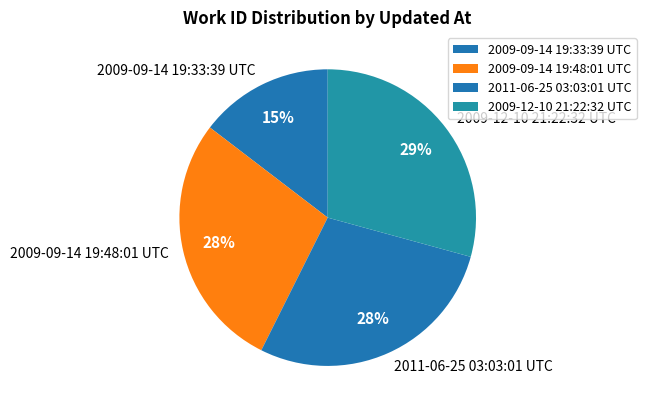

To the nearest percent, what percentage of the pie is 2011-06-25 03:03:01 UTC?

28%